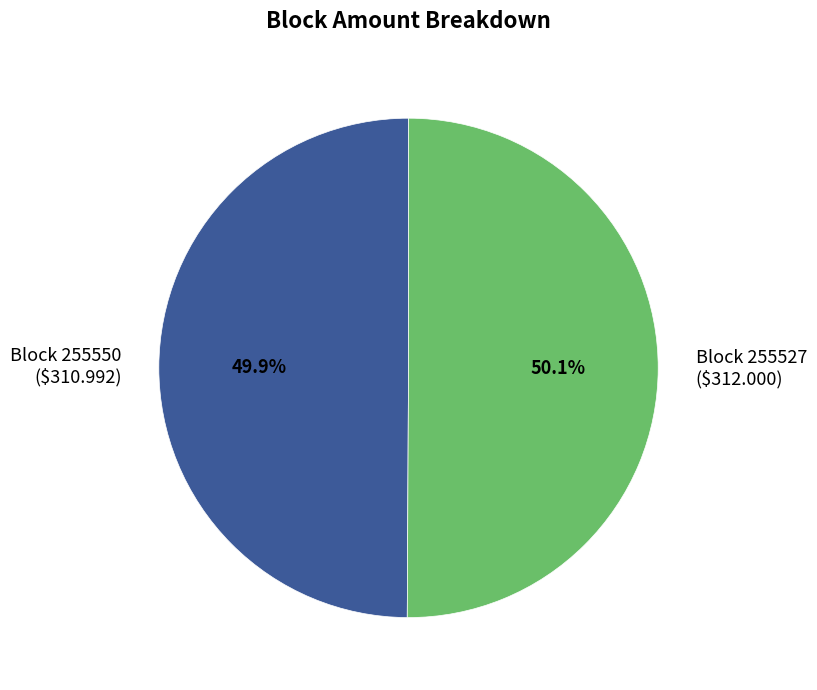

How many slices are in this pie chart?

2